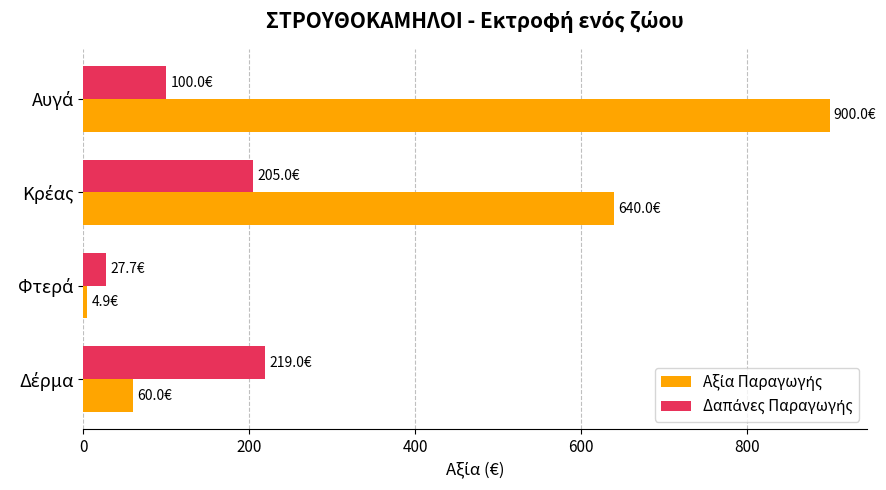

What is the maximum value shown in the chart?

900.0